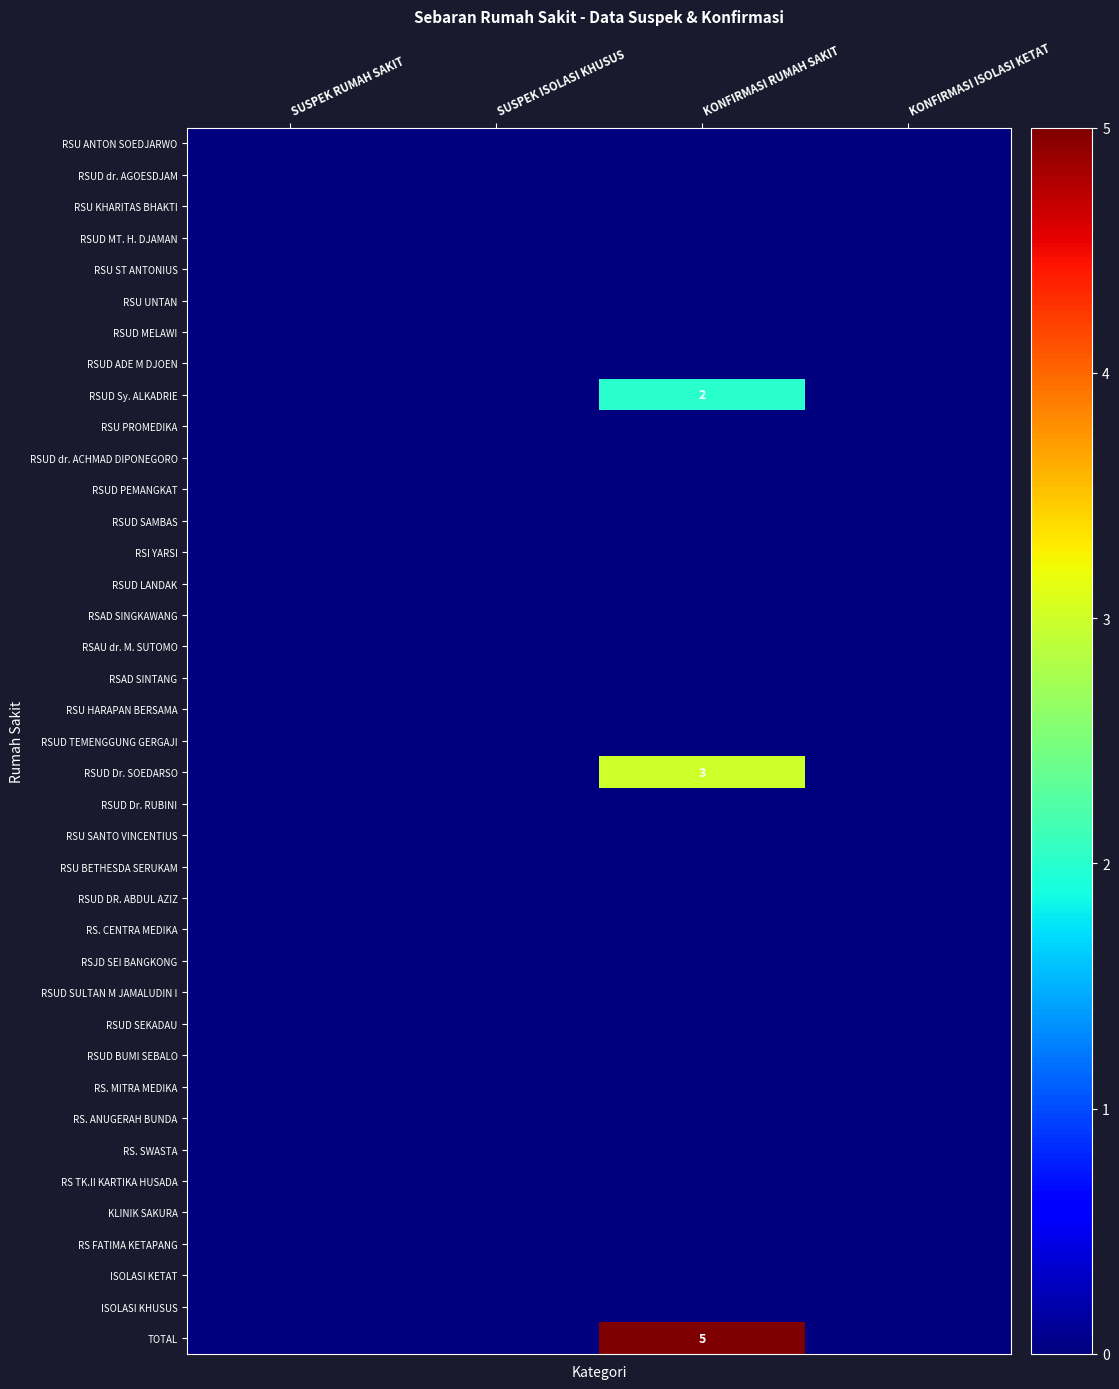

At SUSPEK RUMAH SAKIT, list the series in order from largest to smallest.

RSU ANTON SOEDJARWO, RSUD dr. AGOESDJAM, RSU KHARITAS BHAKTI, RSUD MT. H. DJAMAN, RSU ST ANTONIUS, RSU UNTAN, RSUD MELAWI, RSUD ADE M DJOEN, RSUD Sy. ALKADRIE, RSU PROMEDIKA, RSUD dr. ACHMAD DIPONEGORO, RSUD PEMANGKAT, RSUD SAMBAS, RSI YARSI, RSUD LANDAK, RSAD SINGKAWANG, RSAU dr. M. SUTOMO, RSAD SINTANG, RSU HARAPAN BERSAMA, RSUD TEMENGGUNG GERGAJI, RSUD Dr. SOEDARSO, RSUD Dr. RUBINI, RSU SANTO VINCENTIUS, RSU BETHESDA SERUKAM, RSUD DR. ABDUL AZIZ, RS. CENTRA MEDIKA, RSJD SEI BANGKONG, RSUD SULTAN M JAMALUDIN I, RSUD SEKADAU, RSUD BUMI SEBALO, RS. MITRA MEDIKA, RS. ANUGERAH BUNDA, RS. SWASTA, RS TK.II KARTIKA HUSADA, KLINIK SAKURA, RS FATIMA KETAPANG, ISOLASI KETAT, ISOLASI KHUSUS, TOTAL